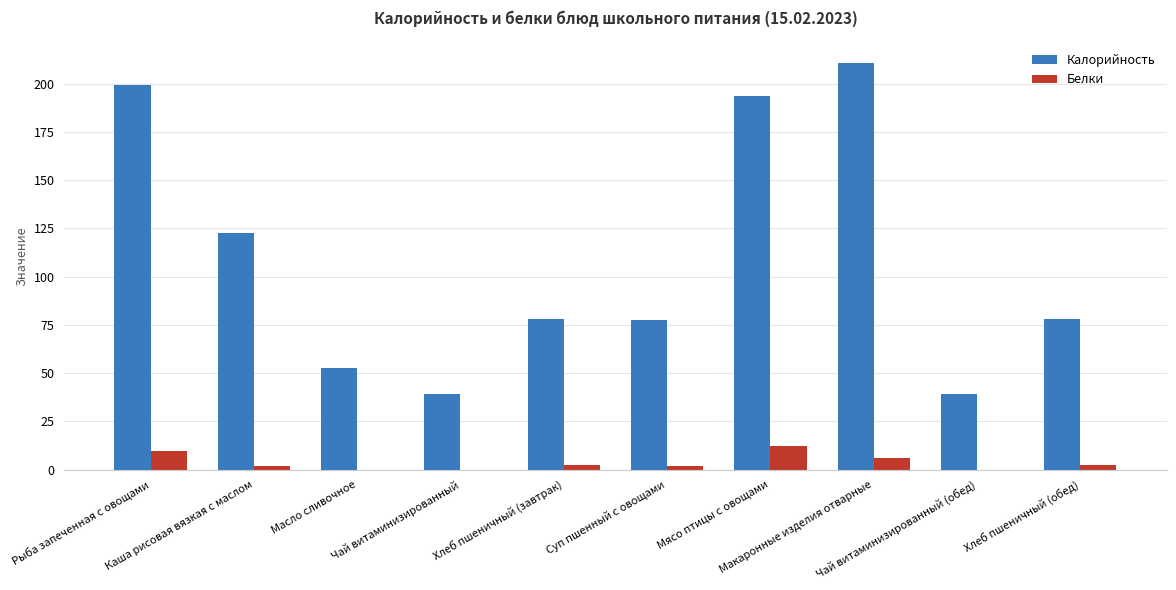

What is the sum of all Калорийность values?

1090.5